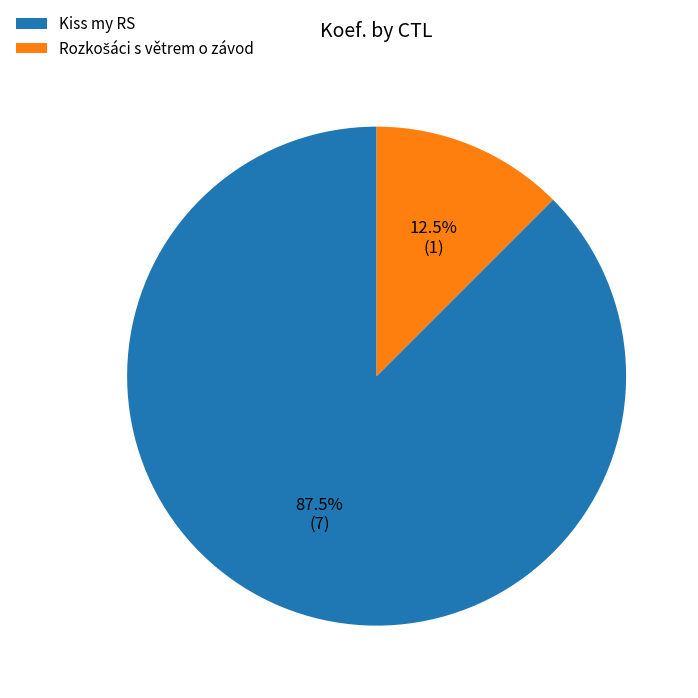

What is the largest slice in the pie chart?

Kiss my RS